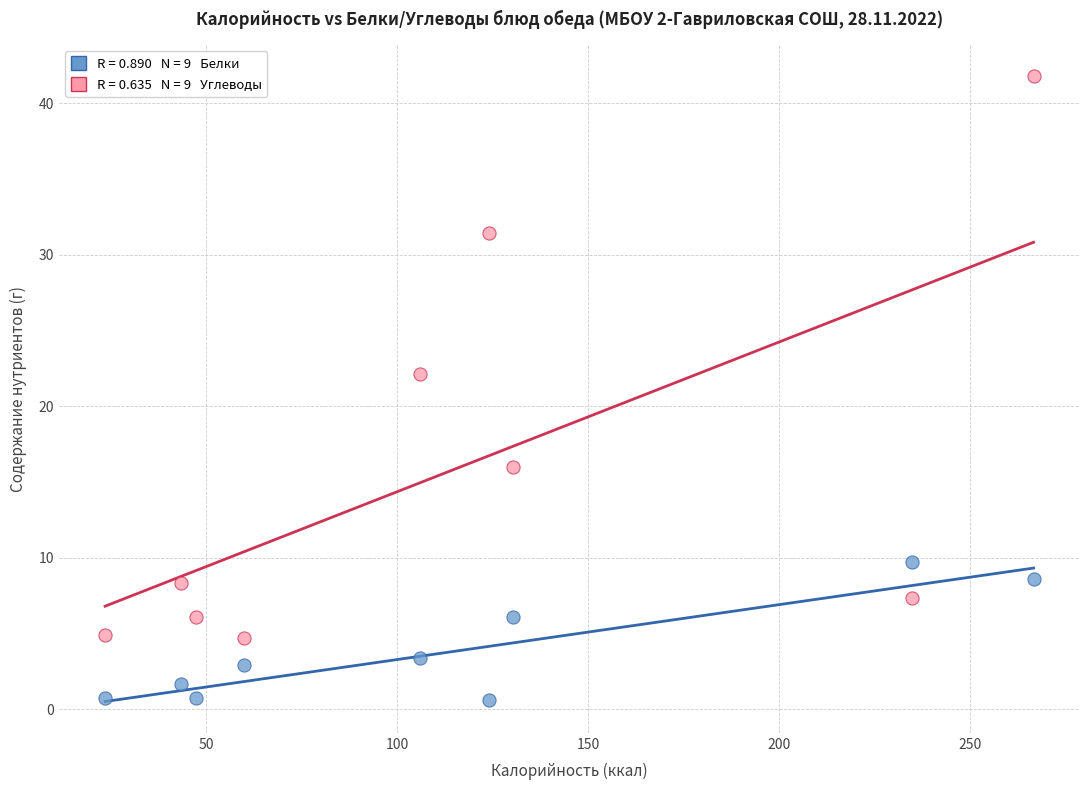

Across all series, what Y value is closest to 21?

22.1